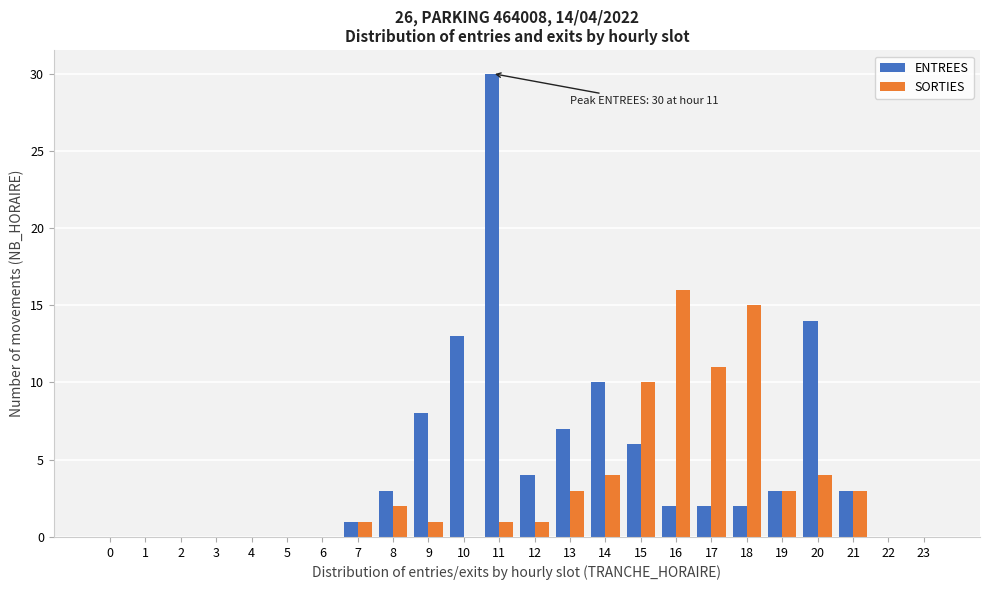

What is the maximum value for SORTIES?

16